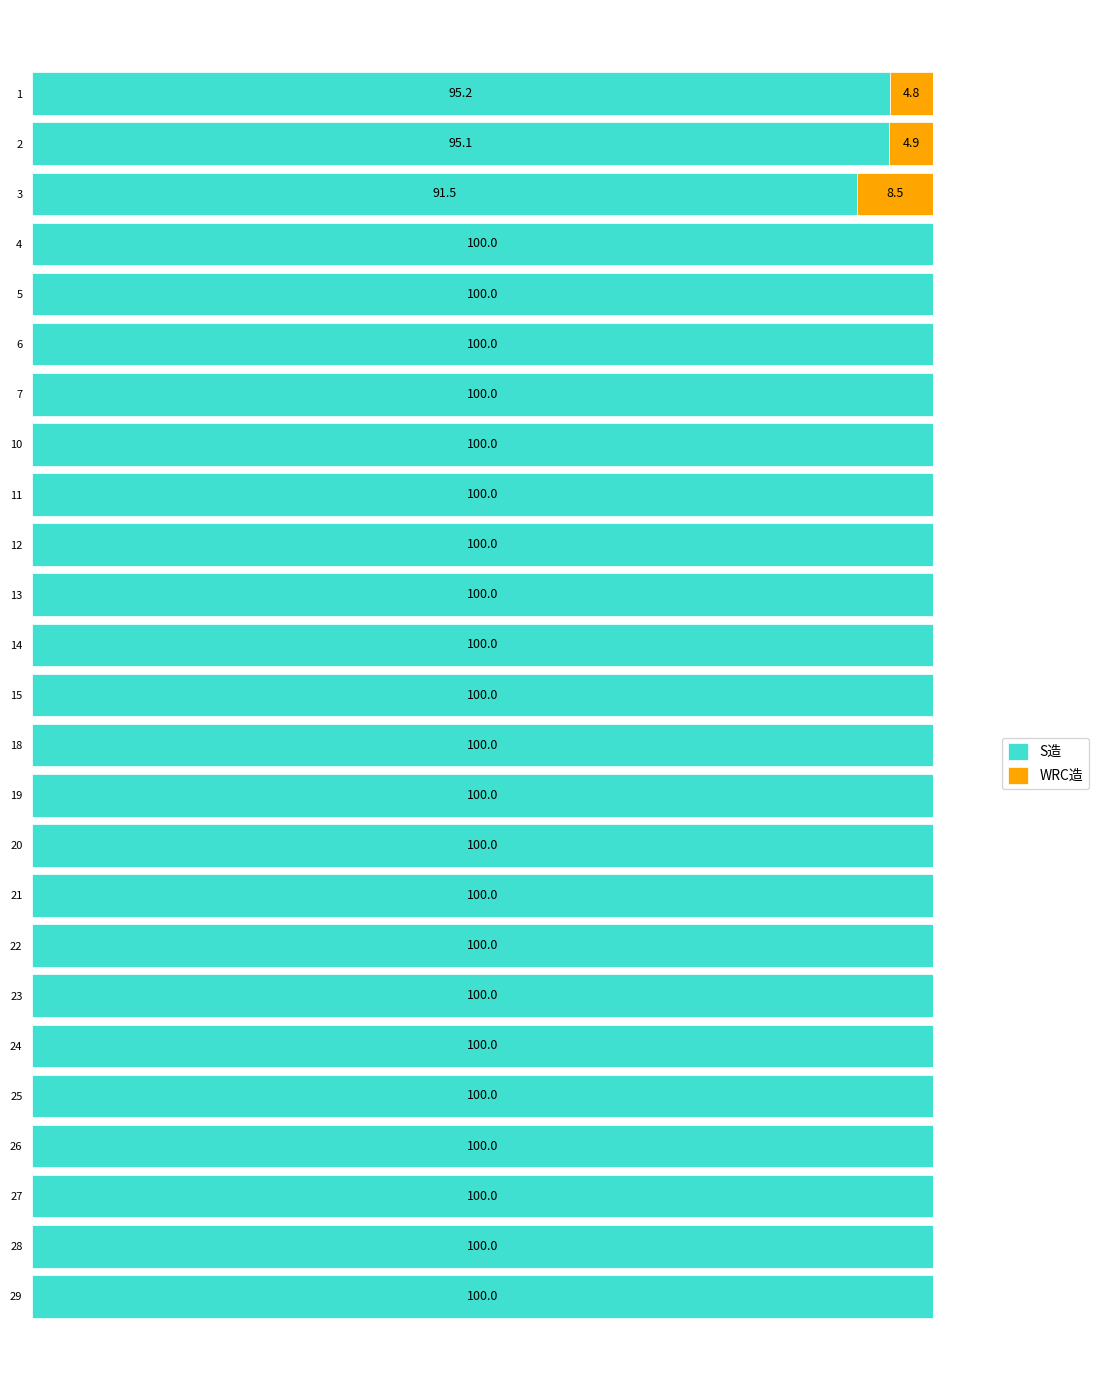

What are all the series names shown in the legend?

S造, WRC造